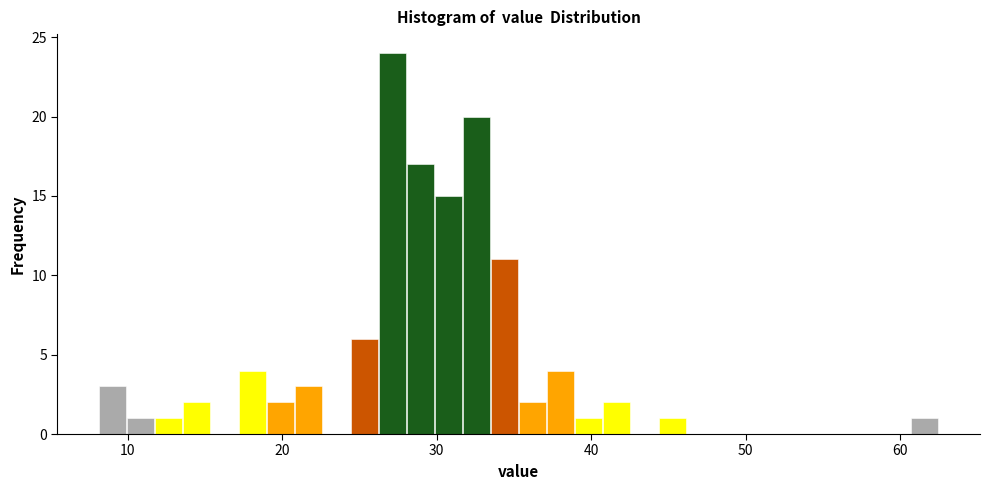

Around what value on the x-axis is the tallest bar? Give the approximate position of its centre, as read against the axis.

27